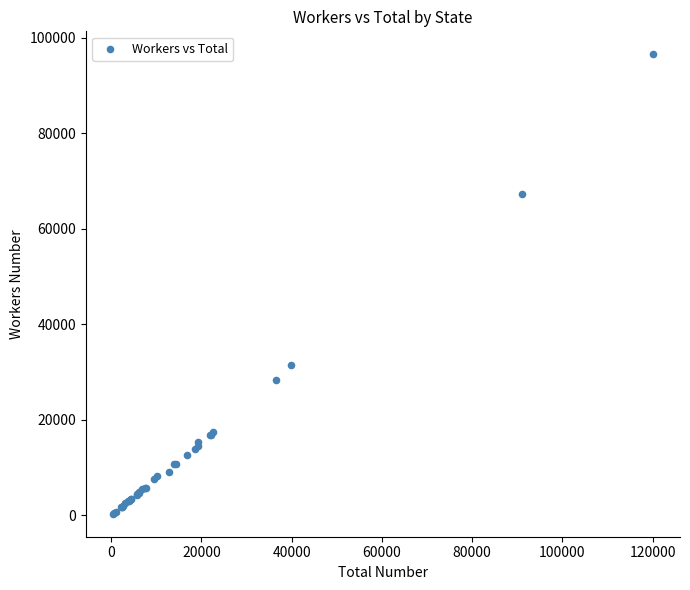

What Y value in the scatter plot is closest to 48405?

31361